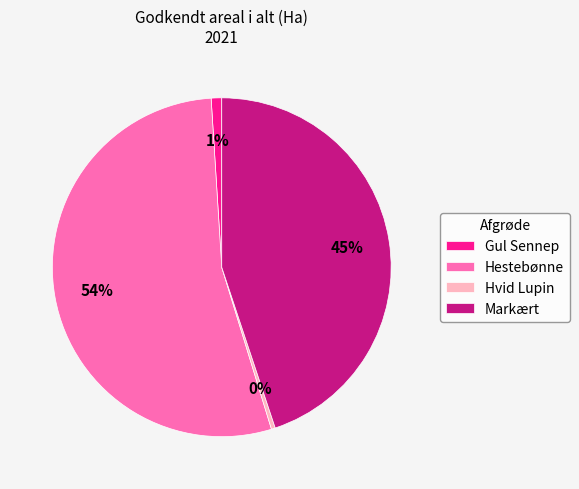

The Markært slice represents 45% of the pie. True or false?

True